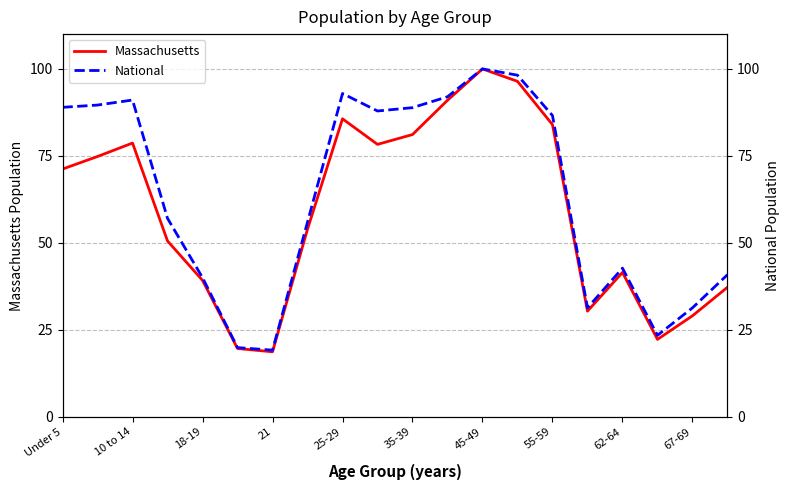

The value of Massachusetts at 18-19 is 39.2. True or false?

True